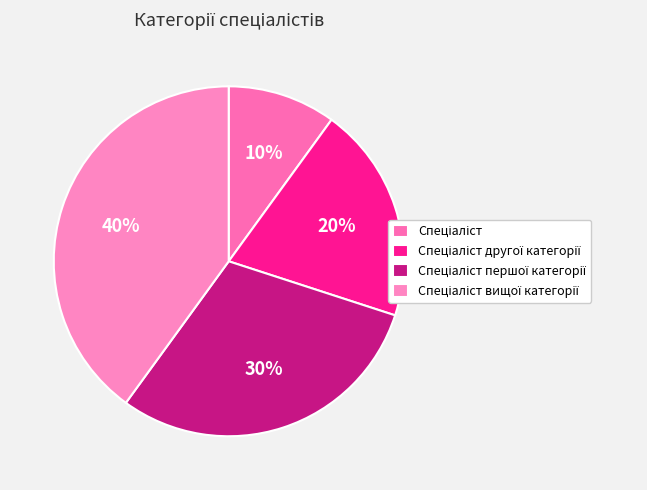

How many segments does this pie chart have?

4